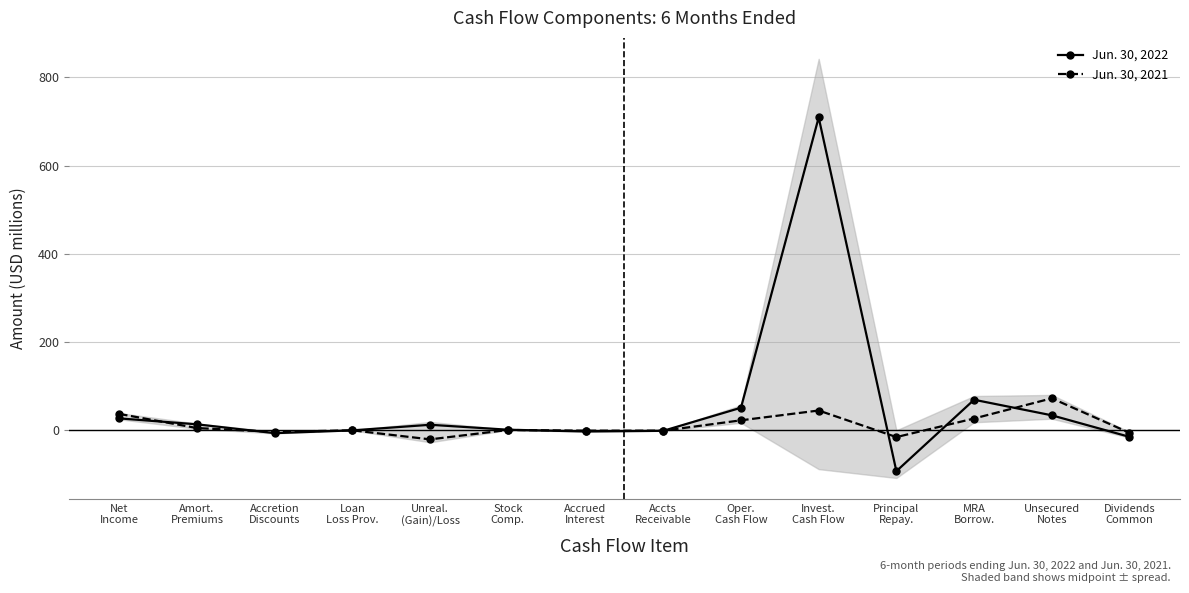

True or false: Jun. 30, 2021 has a value of 11.3 at MRA
Borrow..

False